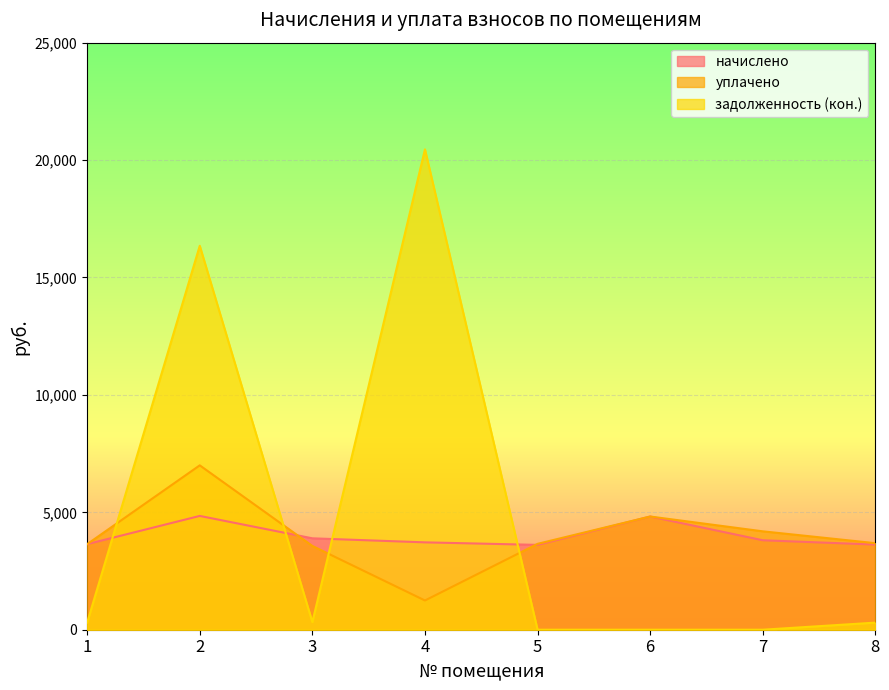

Reading left to right, what are all the values shown in this chart?

начислено: 3644.4	4846.3	3892.3	3720.7	3612.5	4820.9	3809.8	3625.2
уплачено: 3644.0	7000.0	3568.1	1244.8	3657.3	4820.9	4190.1	3685.1
задолженность (кон.): 304.4	16350.6	324.4	20456.6	0.0	0.0	0.0	302.1